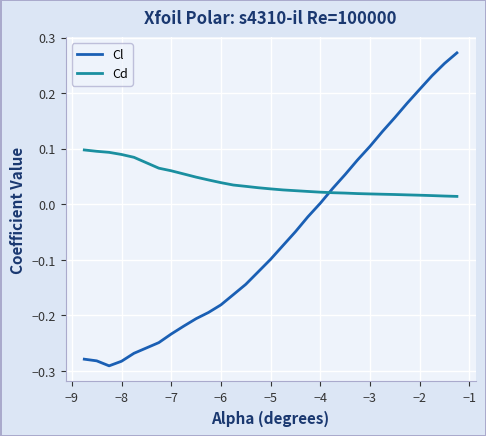

Which series ends up on top after the final intersection of Cd and Cl?

Cl